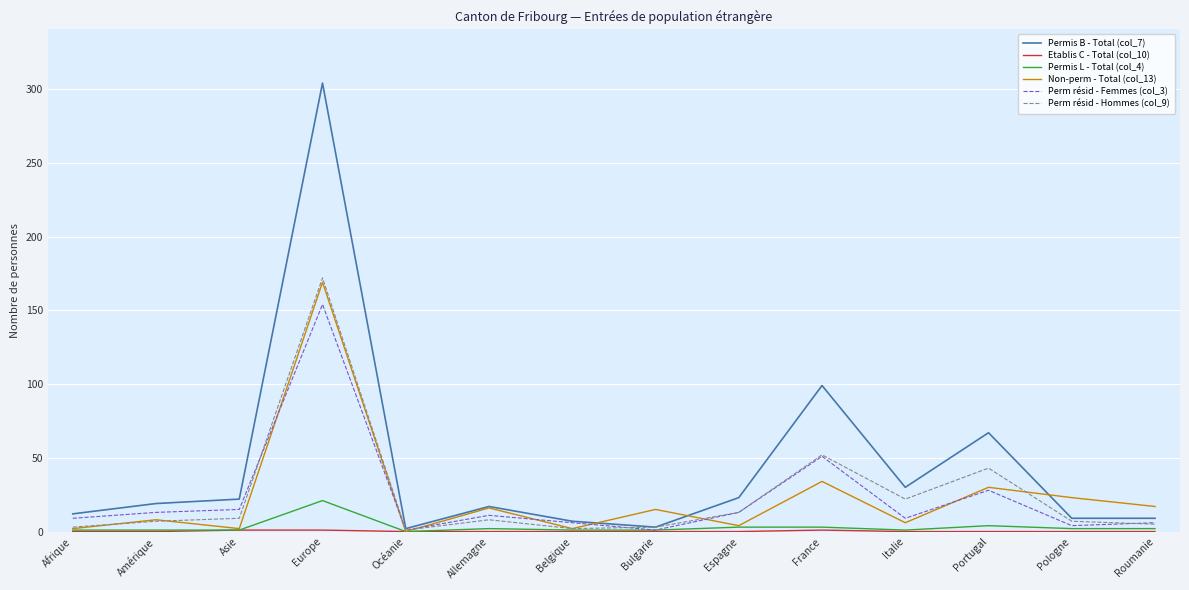

Which series has the widest spread of values?

Permis B - Total (col_7)